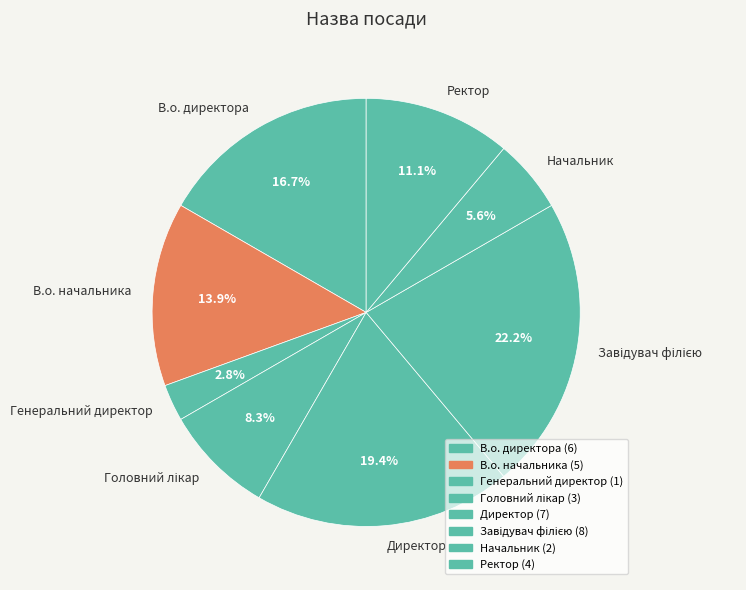

Approximately how many times larger is the value at Ректор compared to В.о. начальника?

0.8